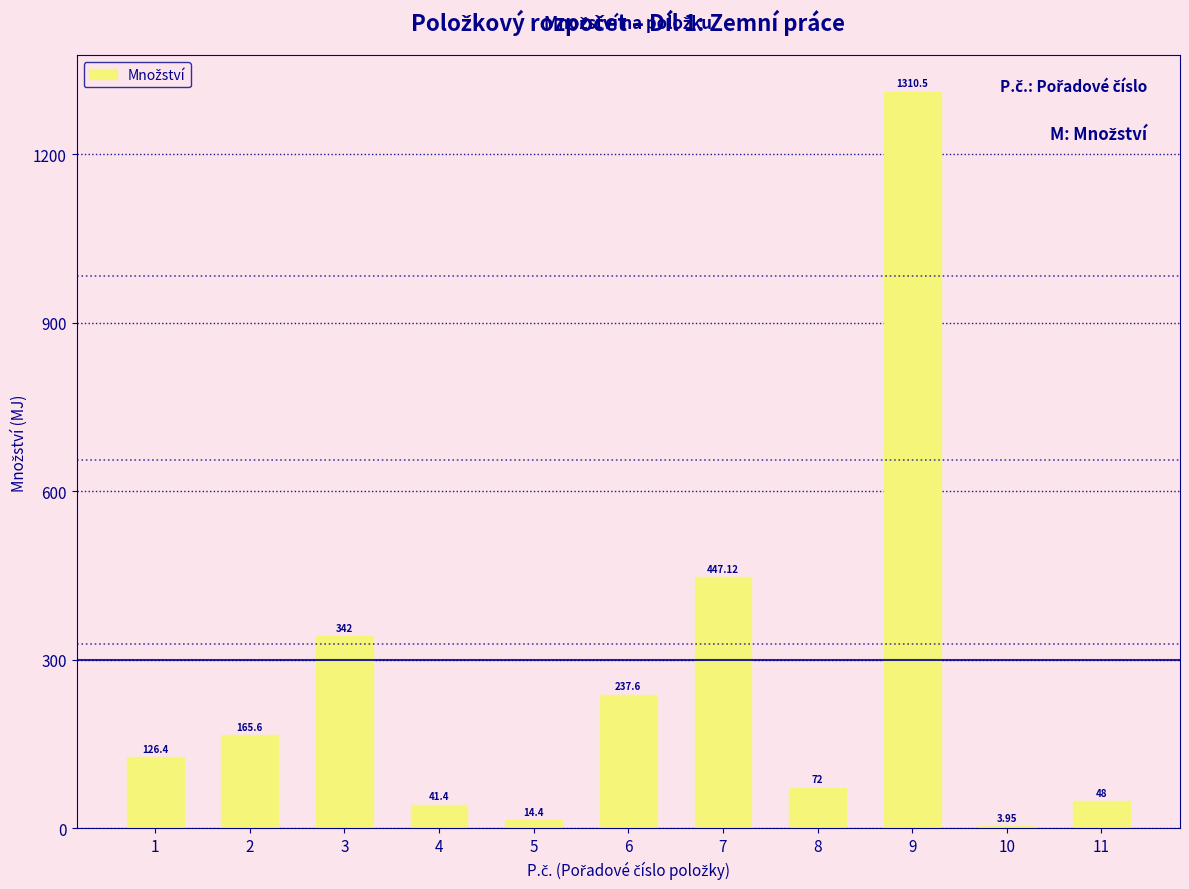

Count the number of data series in this chart.

1